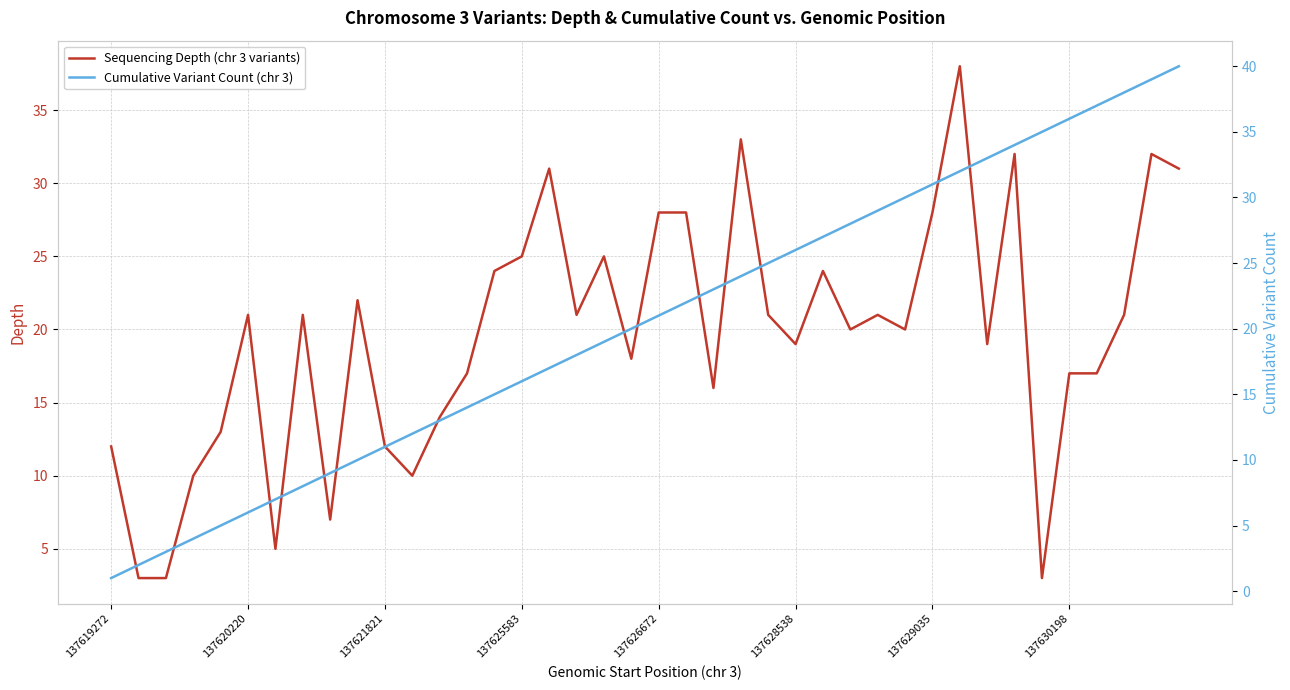

Is it true that Sequencing Depth (chr 3 variants) equals 20 at 137619272?

False